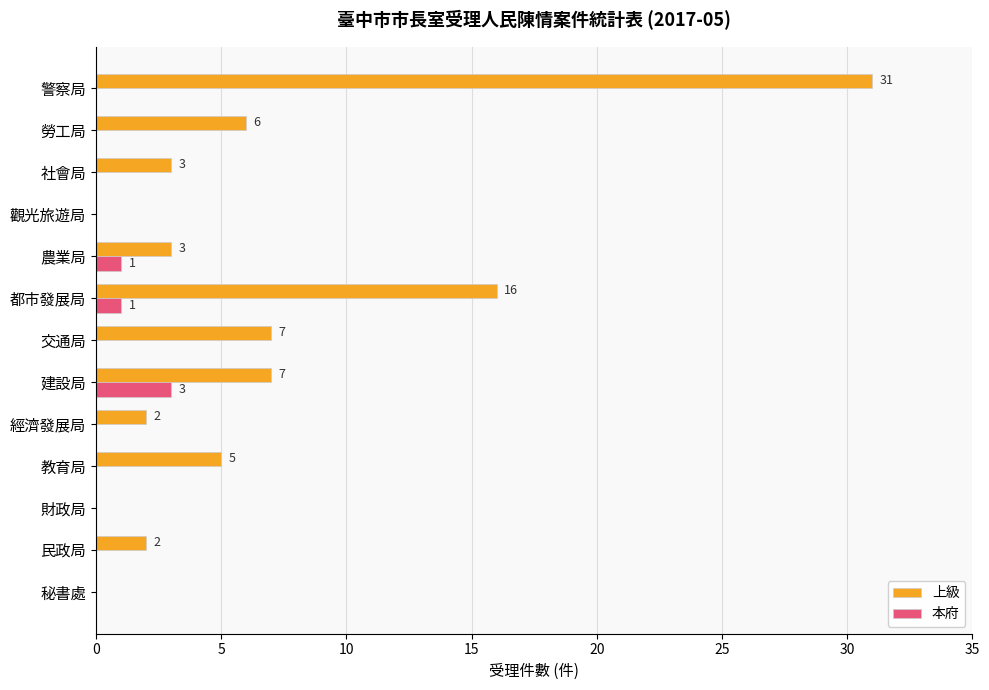

Which series changed the most between 財政局 and 勞工局?

上級